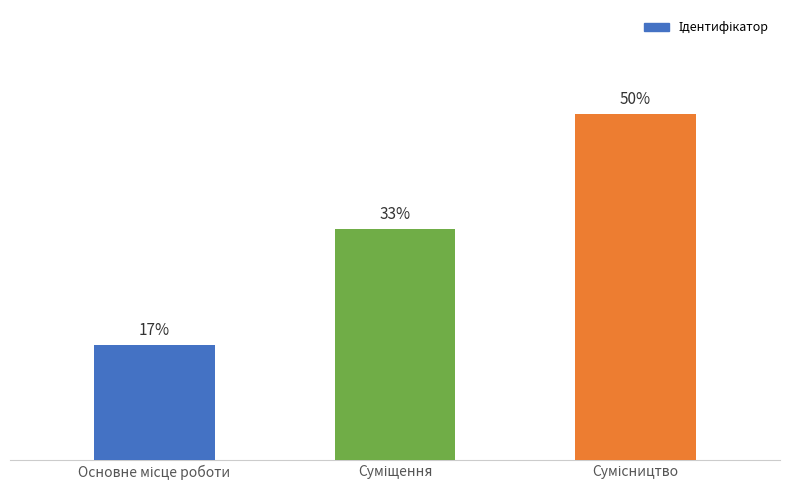

Does the chart contain any negative values?

No